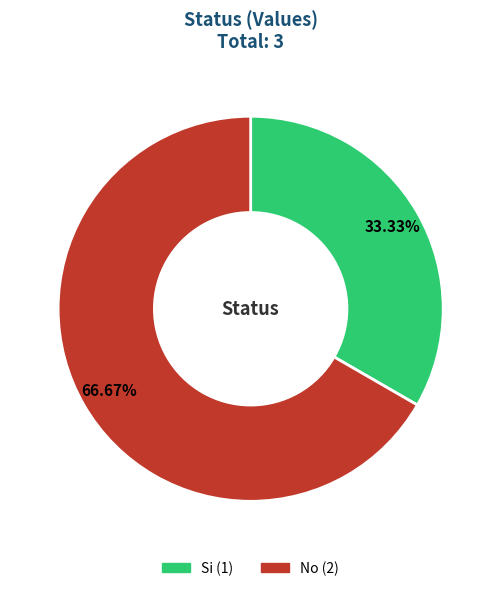

How many segments does this pie chart have?

2